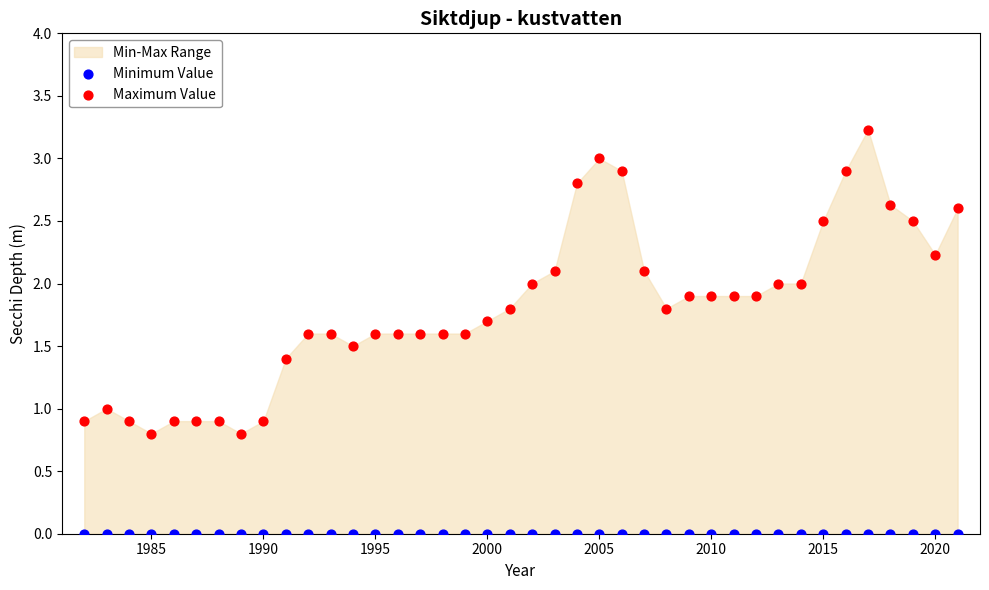

Which series reaches the minimum Y coordinate?

Minimum Value